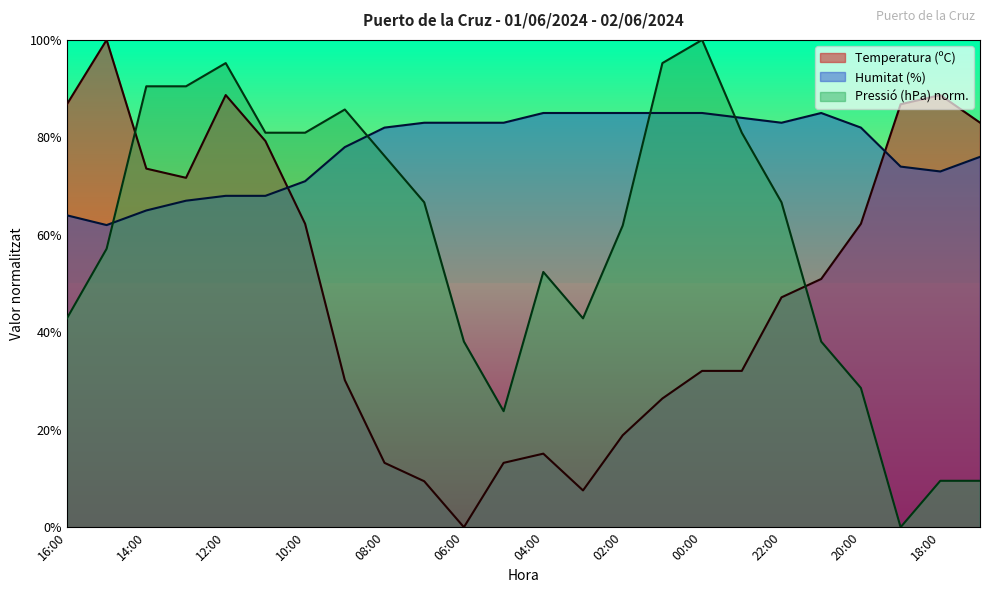

At which label does Pressió (hPa) first exceed 66?

14:00